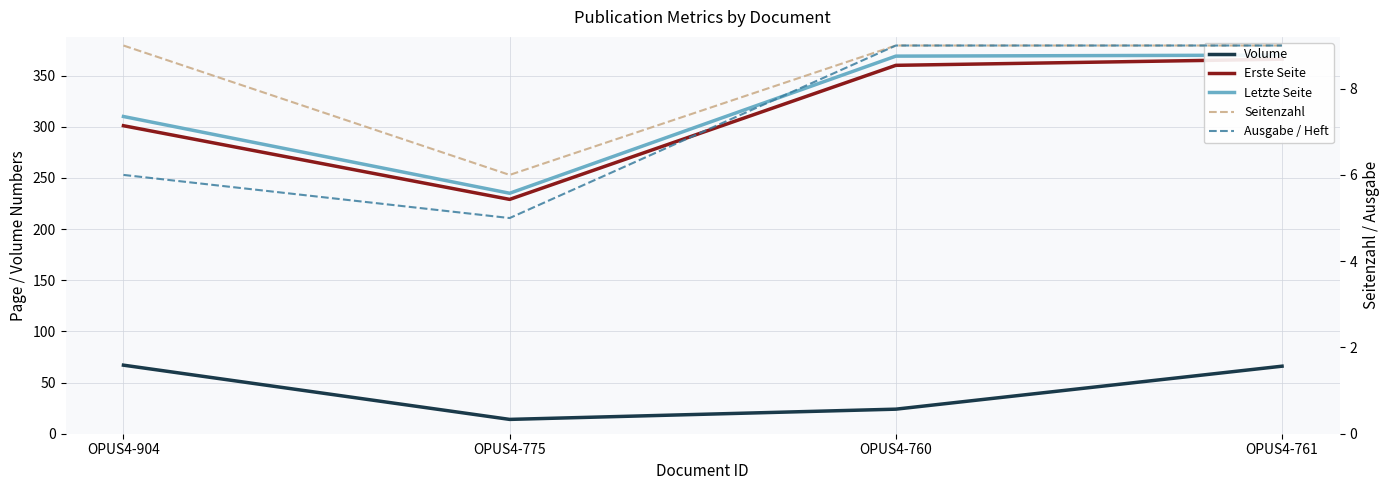

Does the chart have visible grid lines?

Yes